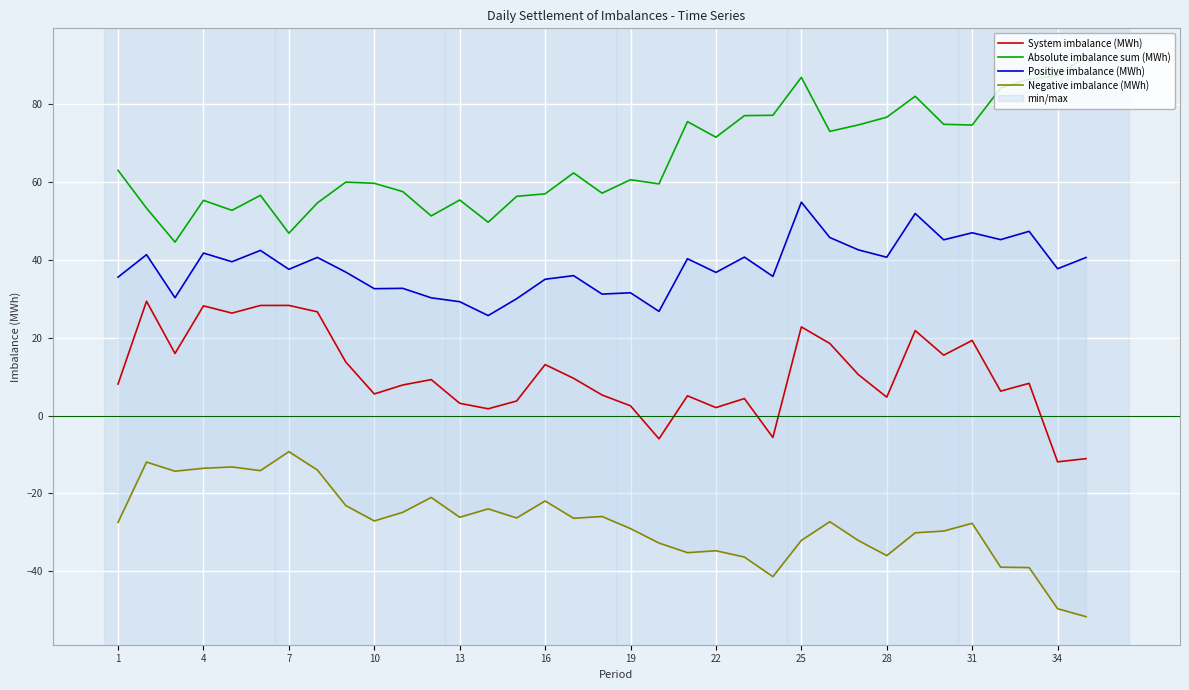

Between 14 and 17, which series saw the biggest shift?

System imbalance (MWh)